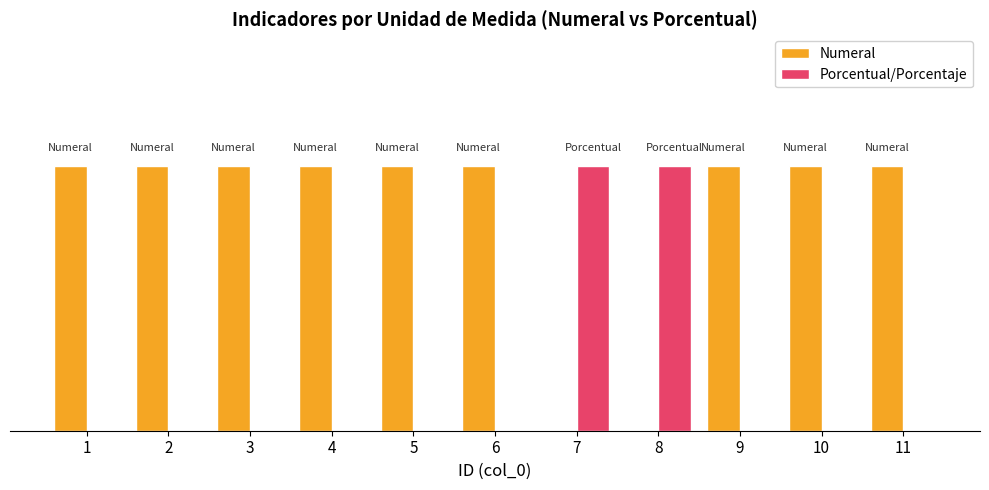

Are the bars grouped side by side (vs. stacked)?

Yes